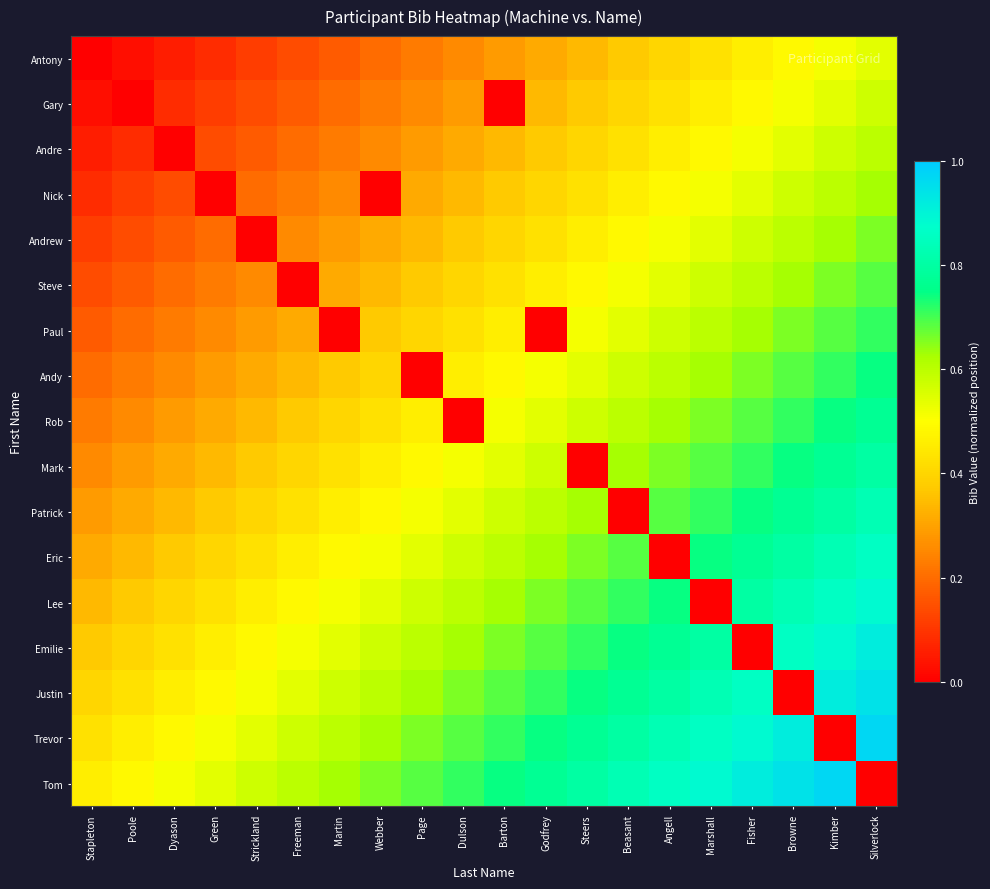

At which category is the sum across all series the highest?

Silverlock